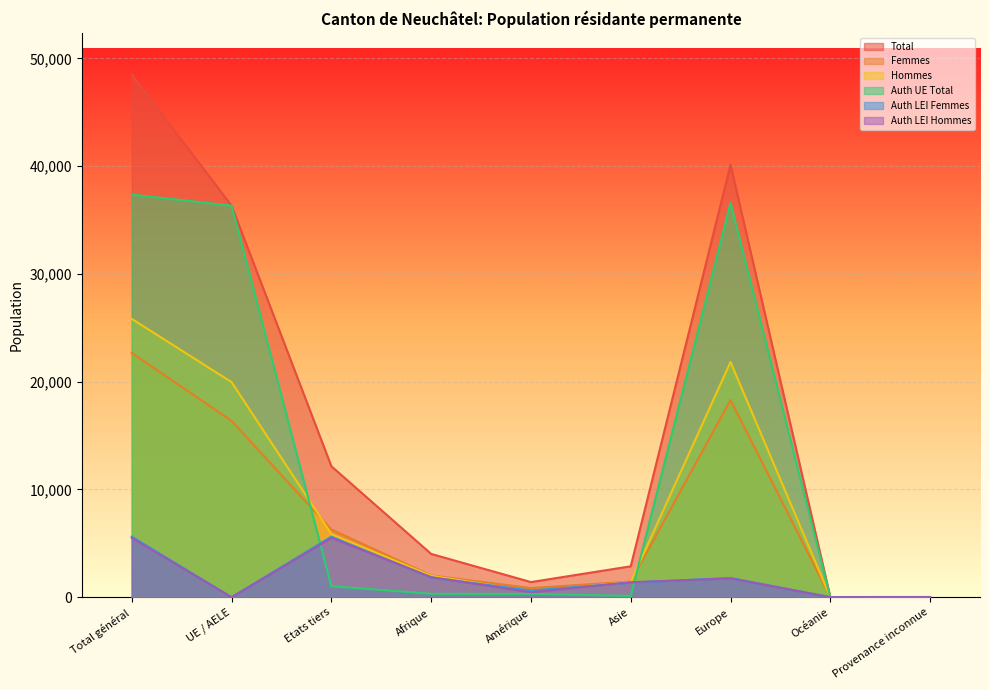

What are all the series names shown in the legend?

Total, Femmes, Hommes, Auth UE Total, Auth LEI Femmes, Auth LEI Hommes